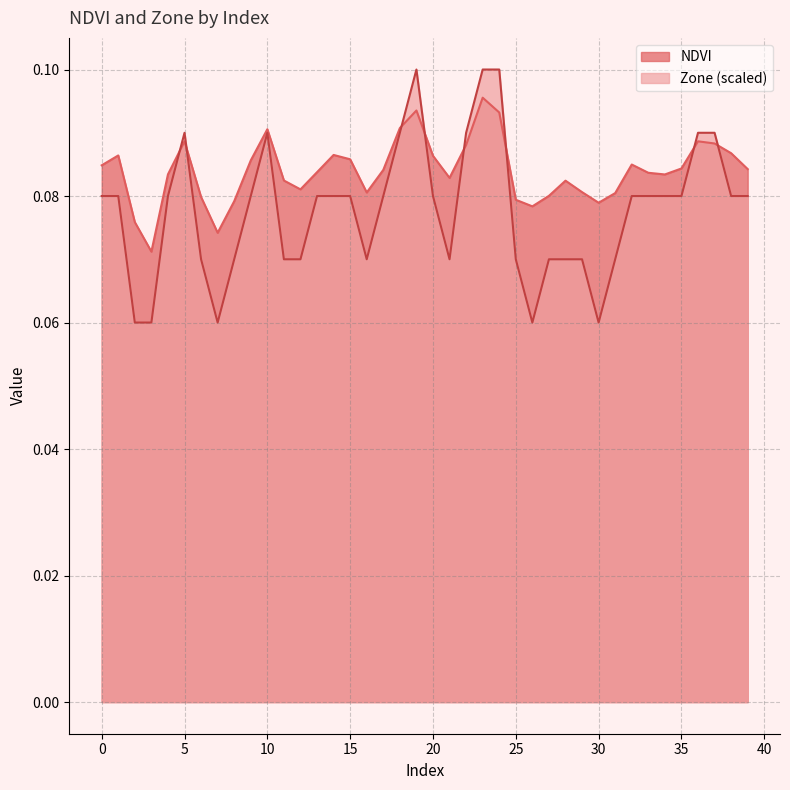

What is the minimum value shown in the chart?

0.1